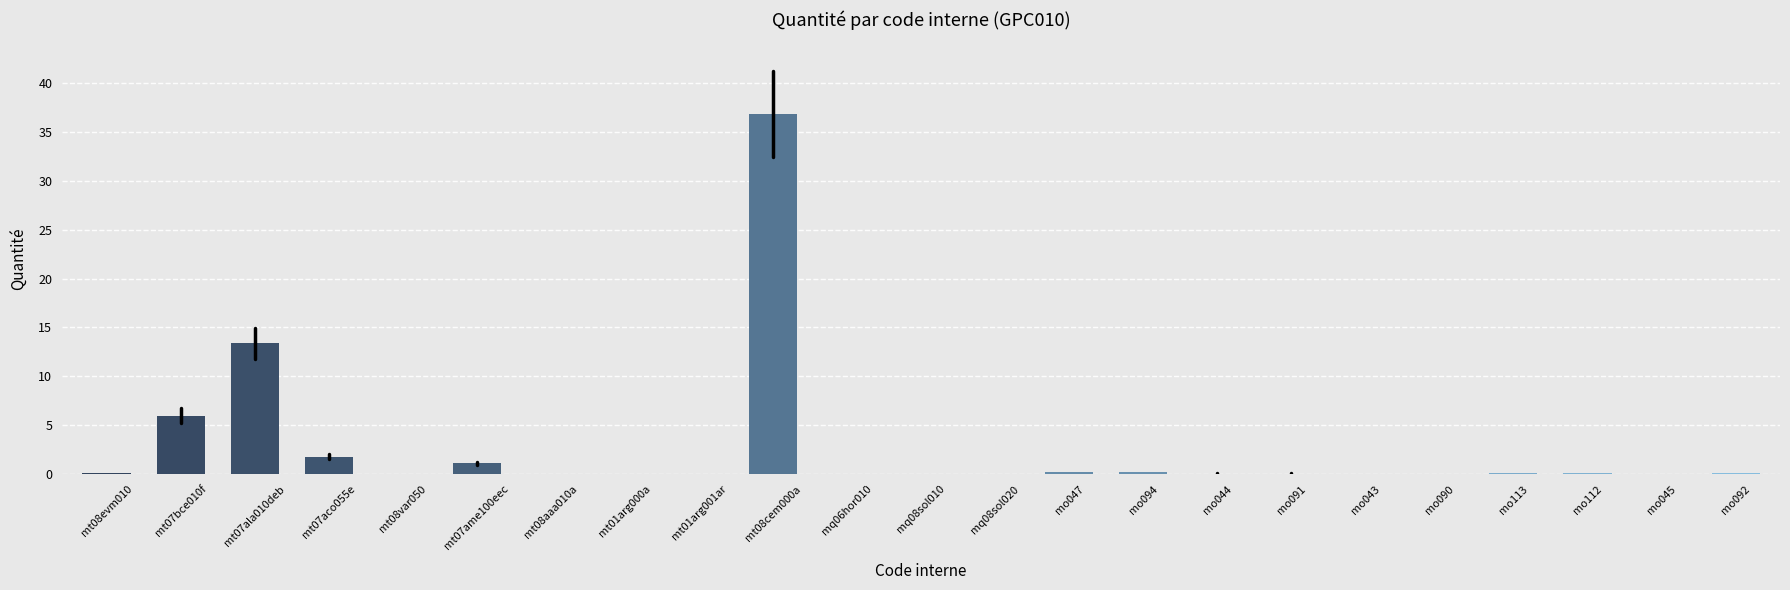

At which category does the chart reach its peak across all series?

mt08cem000a